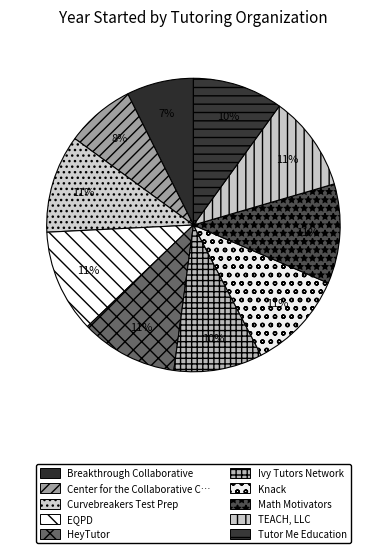

Which slice is the smallest?

Breakthrough Collaborative